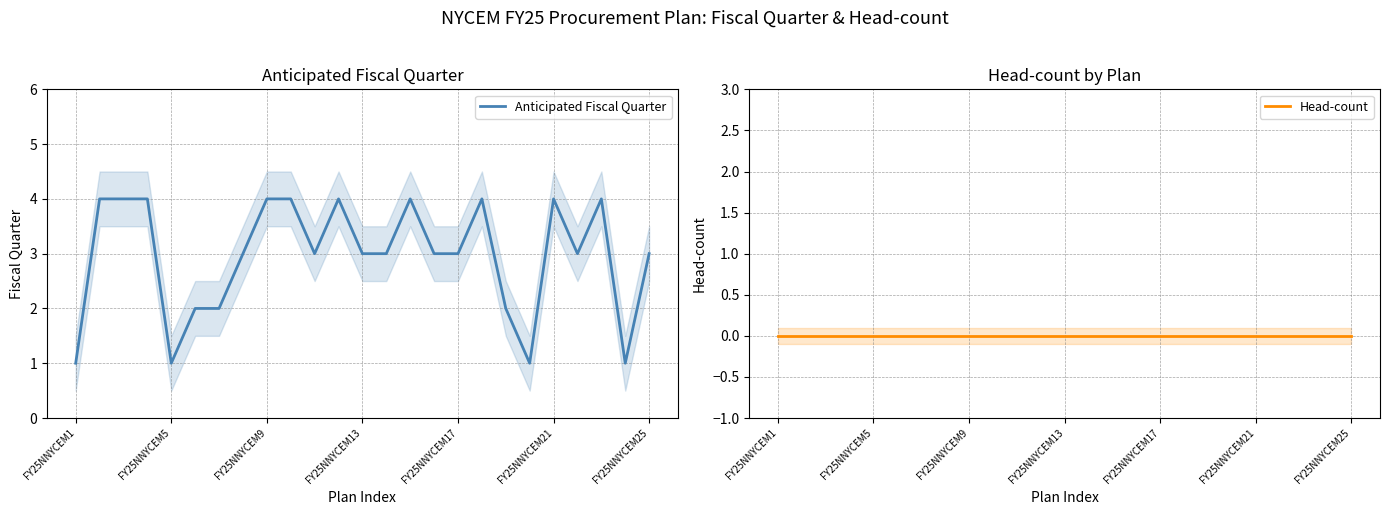

What position from the left is 11?

12